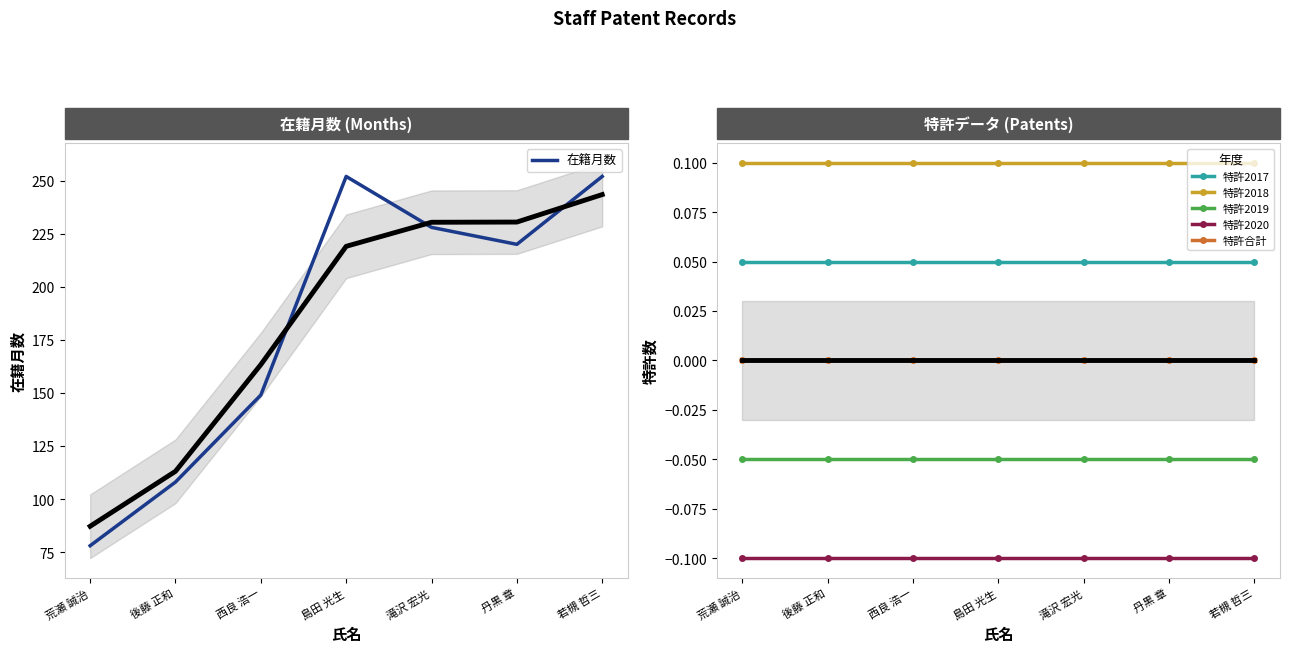

How many interior local peaks does the 在籍月数 series have?

1